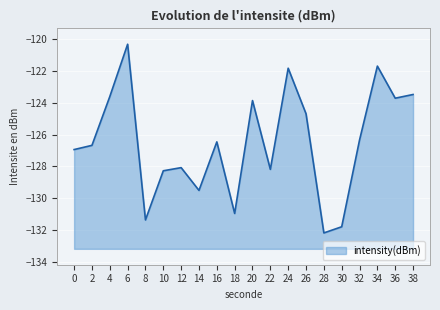

The chart shows a value of -82.1 at 34. True or false?

False